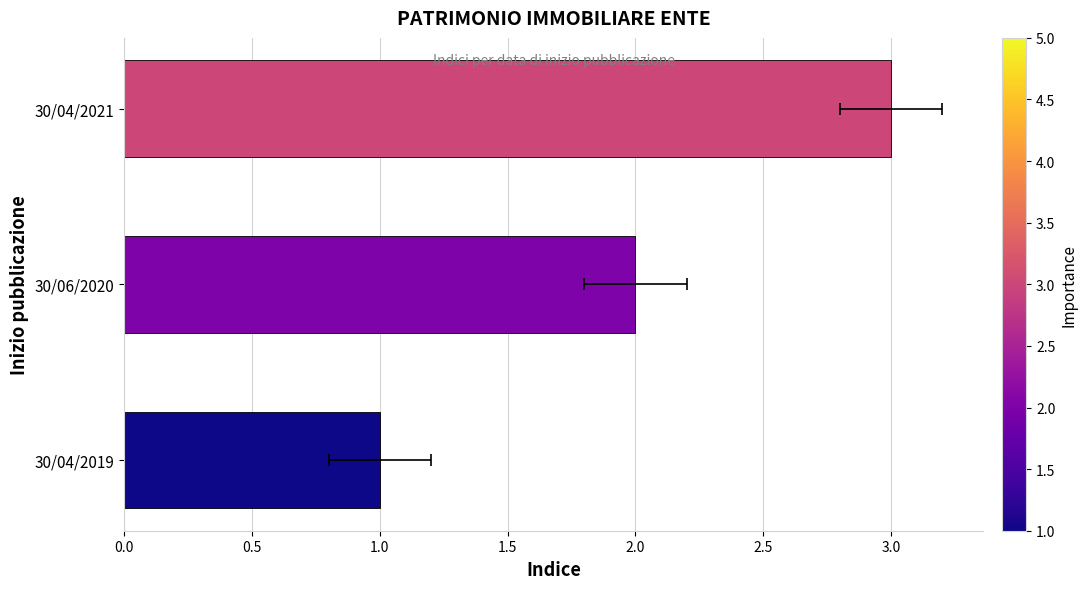

What position from the left is 30/06/2020?

2